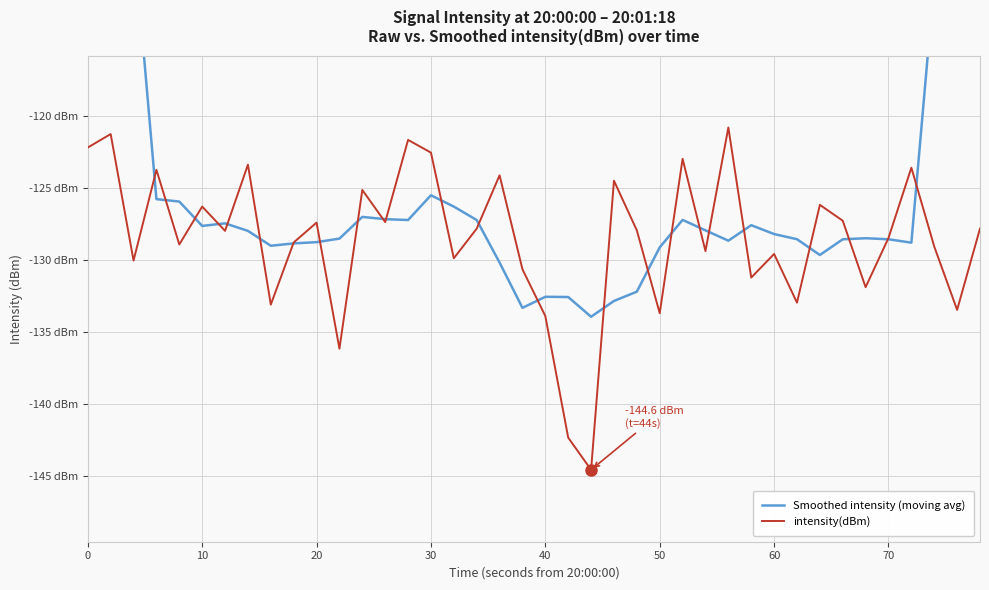

Which series ends up on top after the final intersection of intensity(dBm) and Smoothed intensity (moving avg)?

Smoothed intensity (moving avg)